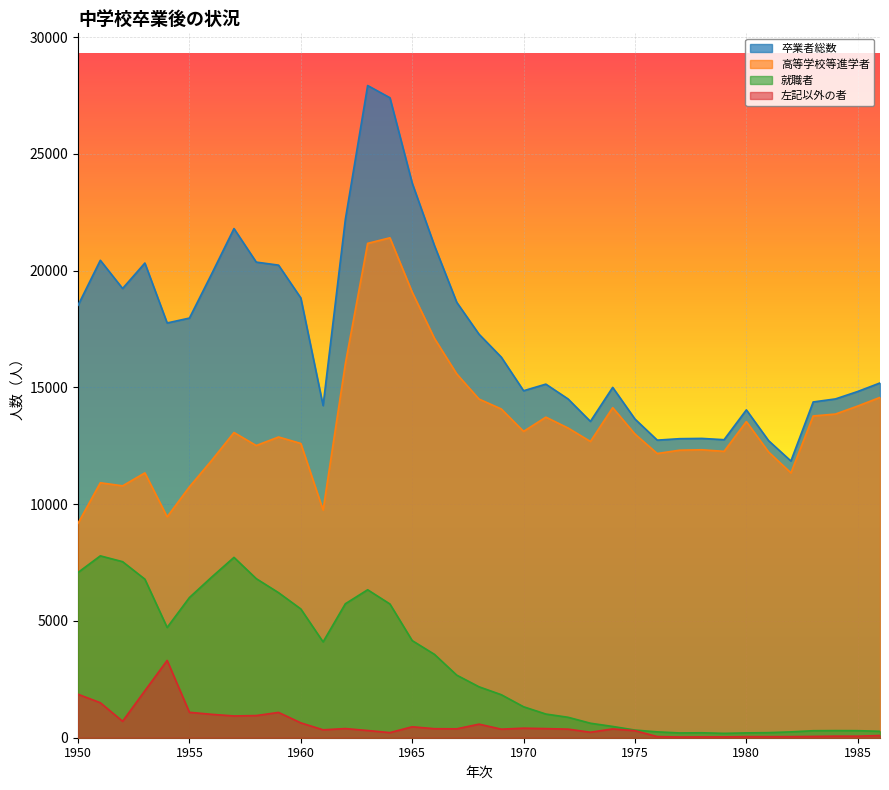

True or false: 就職者 and 左記以外の者 cross at least once.

False